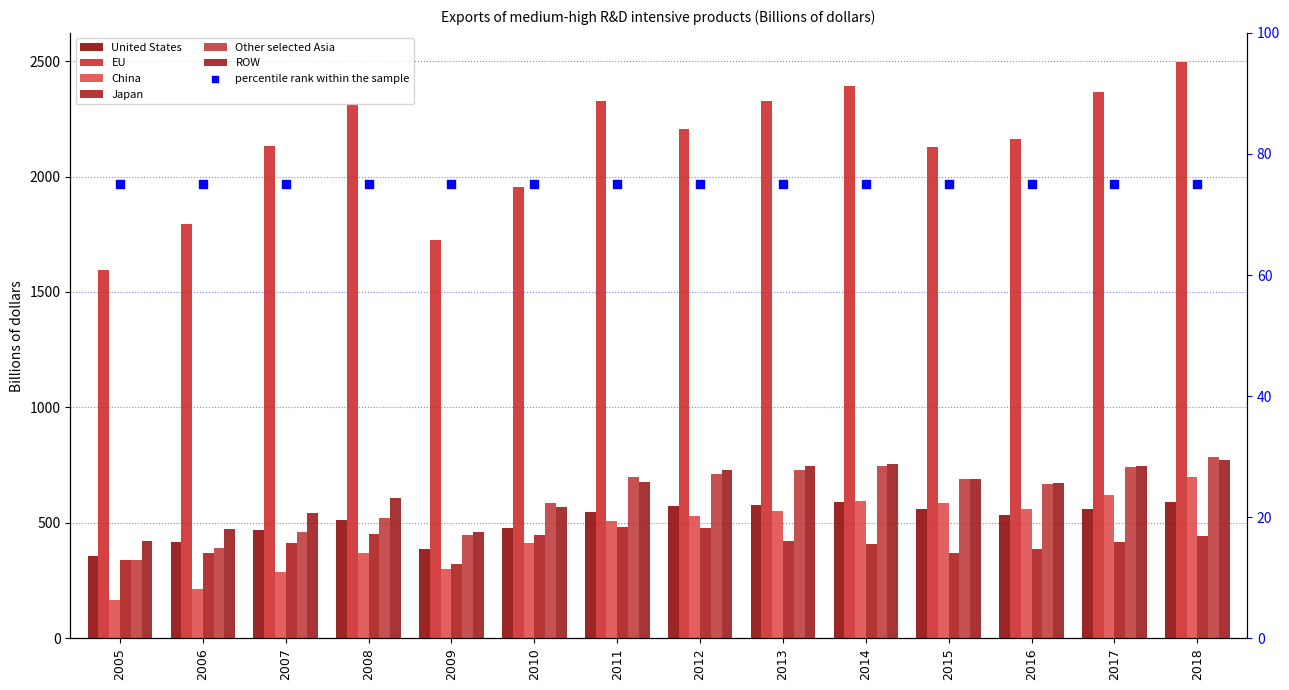

At which category is the sum across all series the highest?

2018